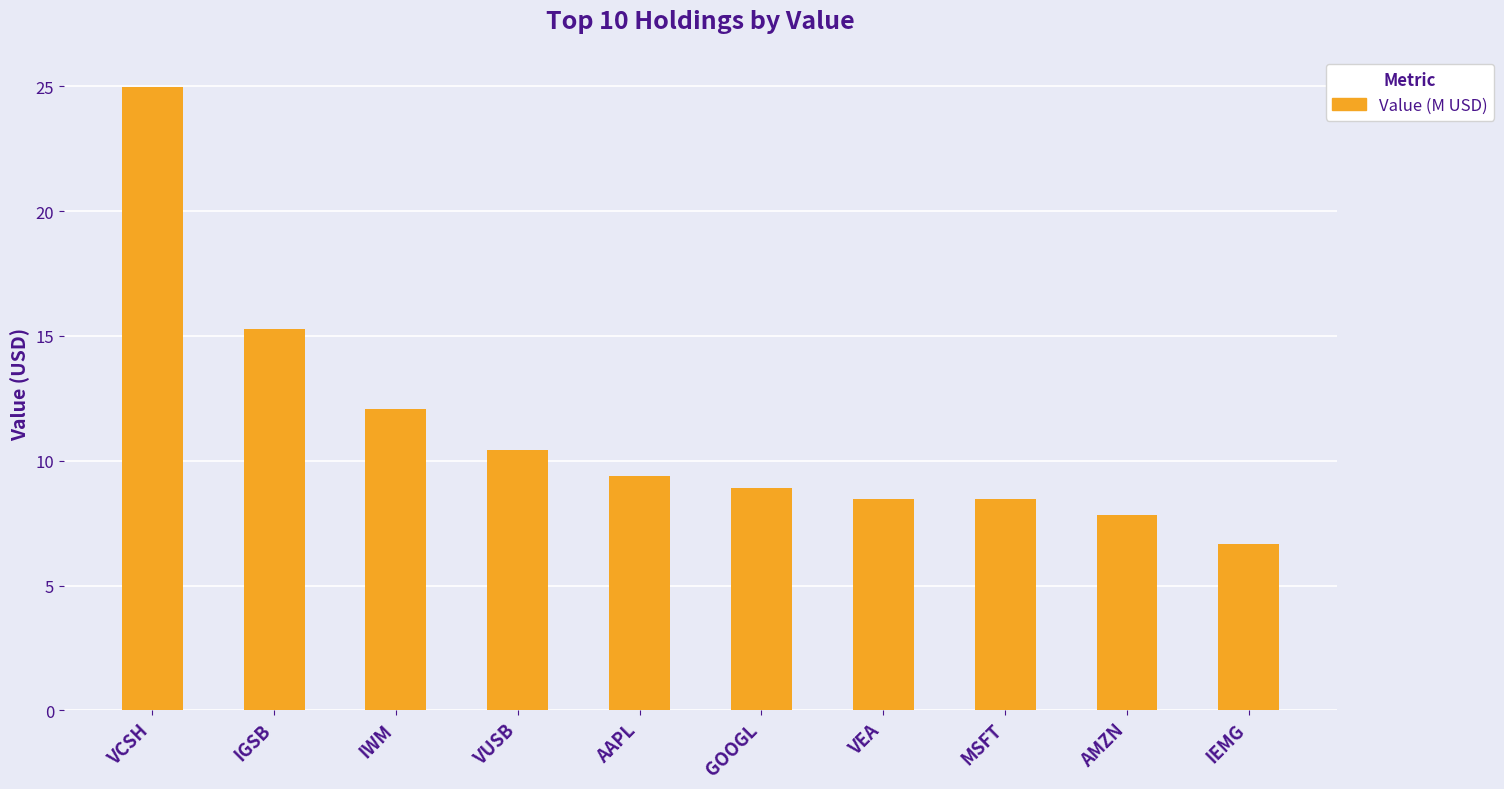

How many data points does each series have?

10